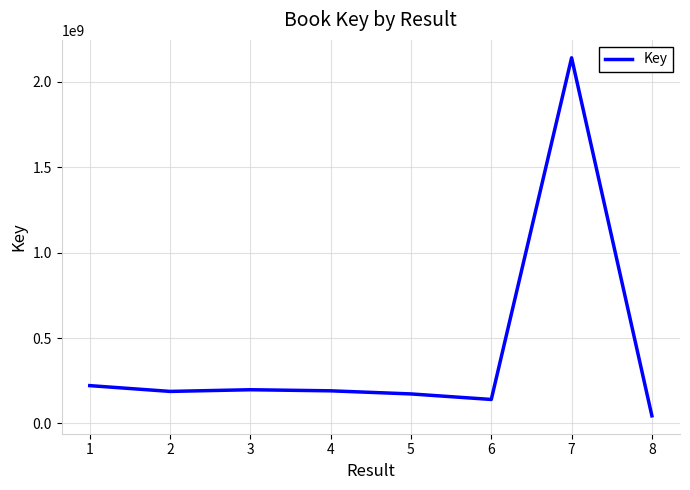

True or false: the data has more than 0 interior local peaks.

True